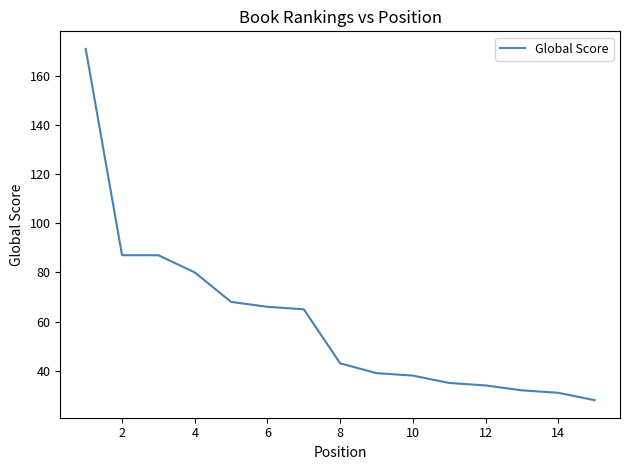

What is the difference between the maximum and minimum values?

143